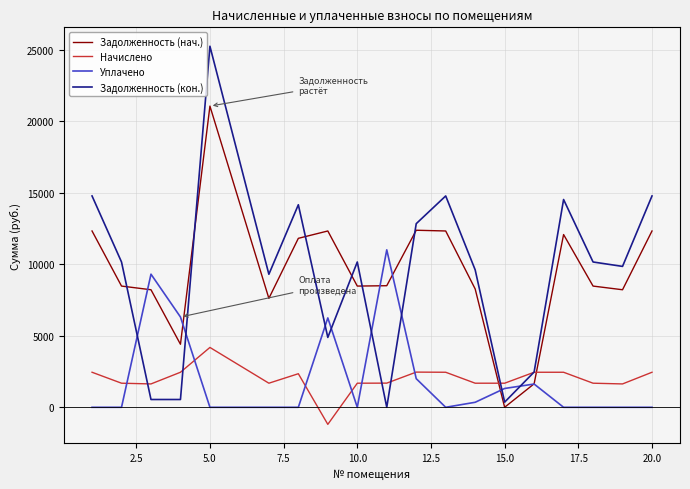

How many categories are shown in the chart?

19